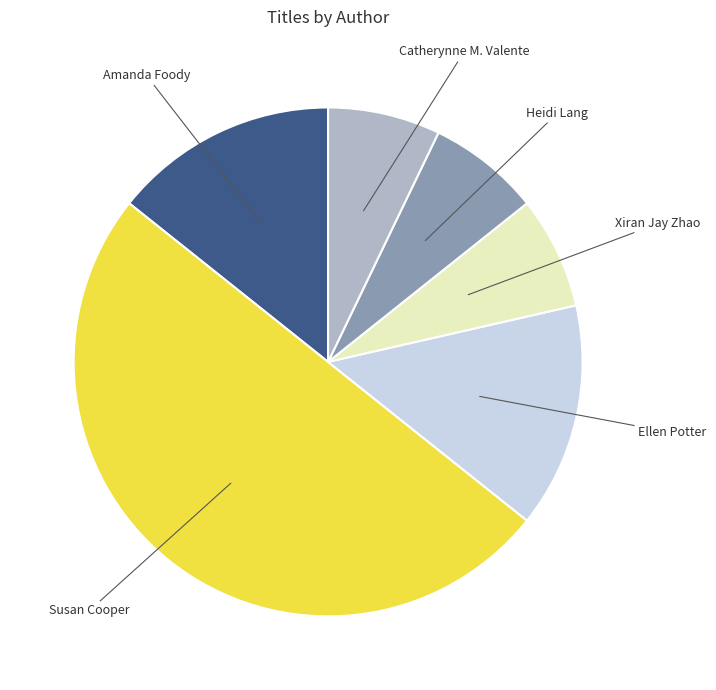

Is the sum of Amanda Foody and Ellen Potter greater than half?

No